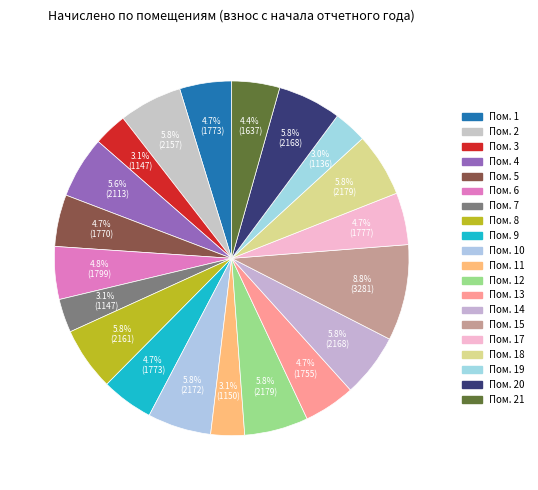

Which category has the biggest portion of the pie?

15